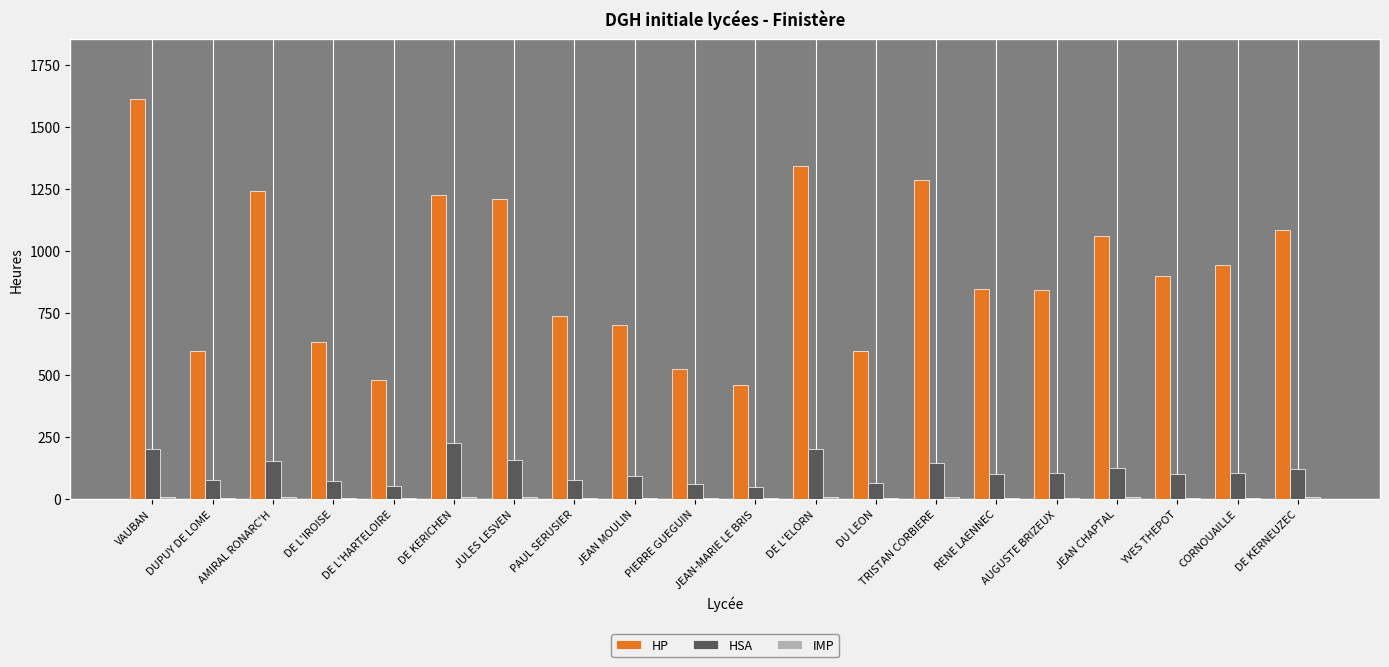

What is the sum of all HSA values?

2277.5